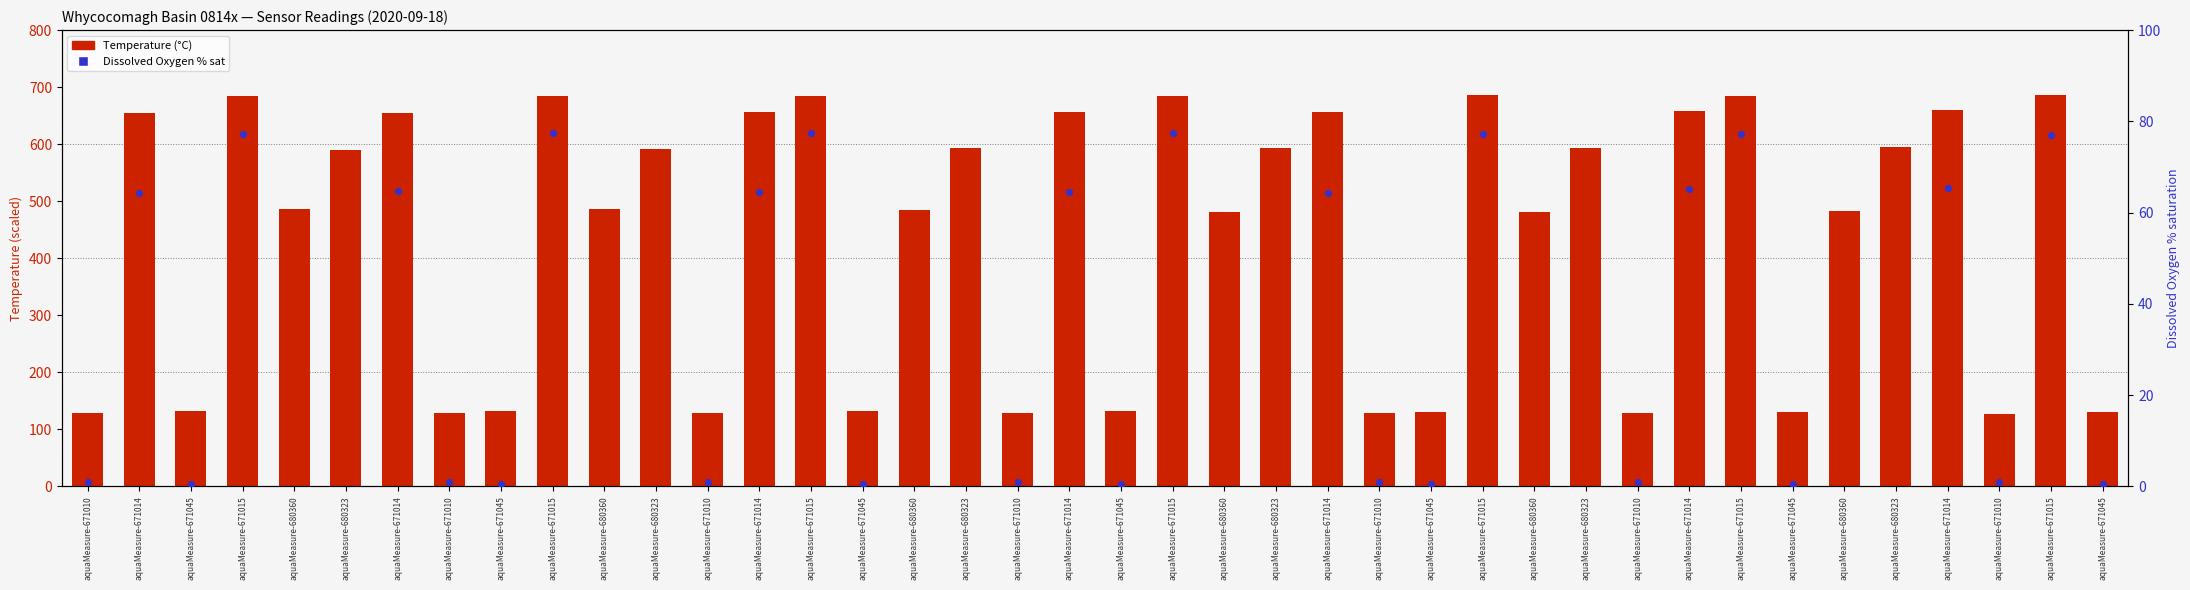

Approximately how many times larger is the value at aquaMeasure-671045 compared to aquaMeasure-680360?

0.3